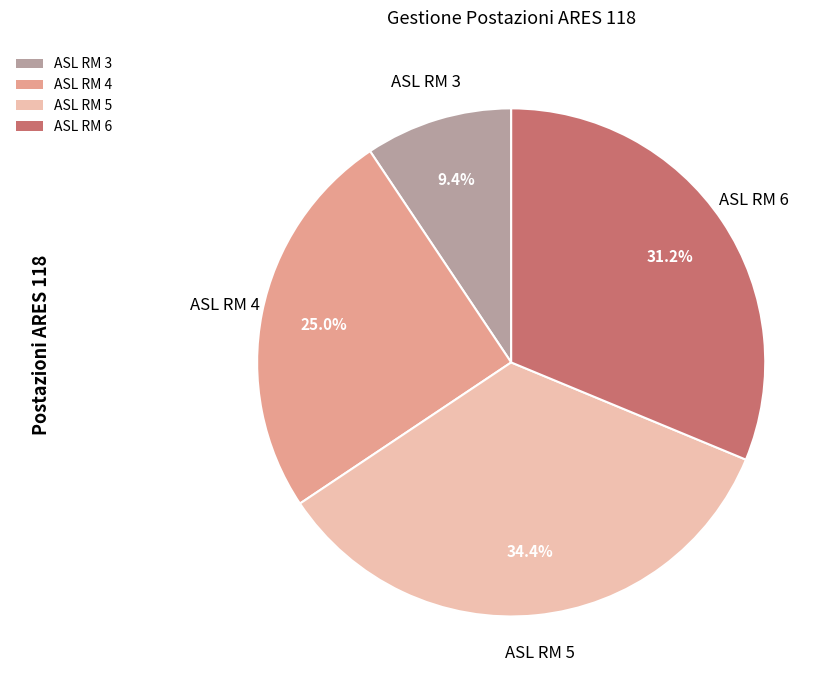

Rank the categories by value from highest to lowest.

ASL RM 5, ASL RM 6, ASL RM 4, ASL RM 3